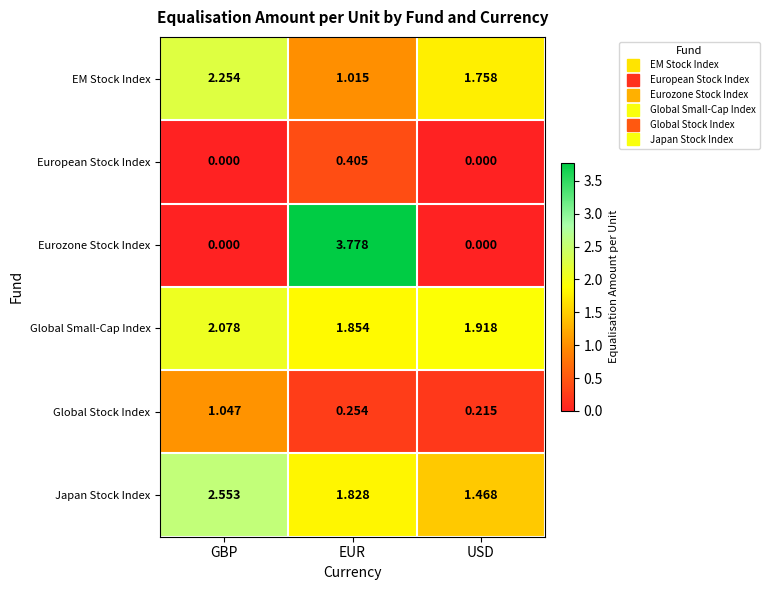

At which label does Global Stock Index reach its minimum?

USD